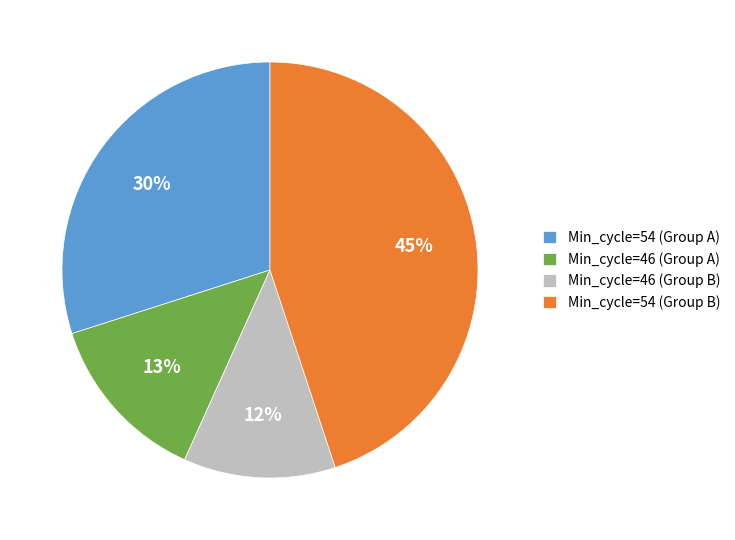

To the nearest percent, what portion does Min_cycle=46 (Group A) represent?

13%